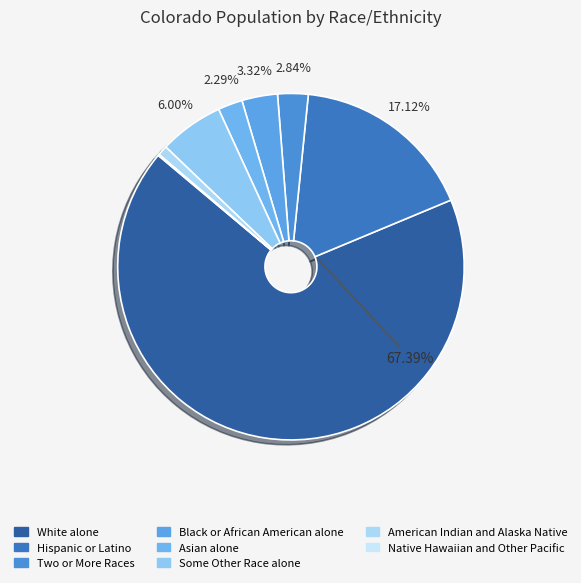

To the nearest percent, what percentage of the pie is Asian alone?

2%